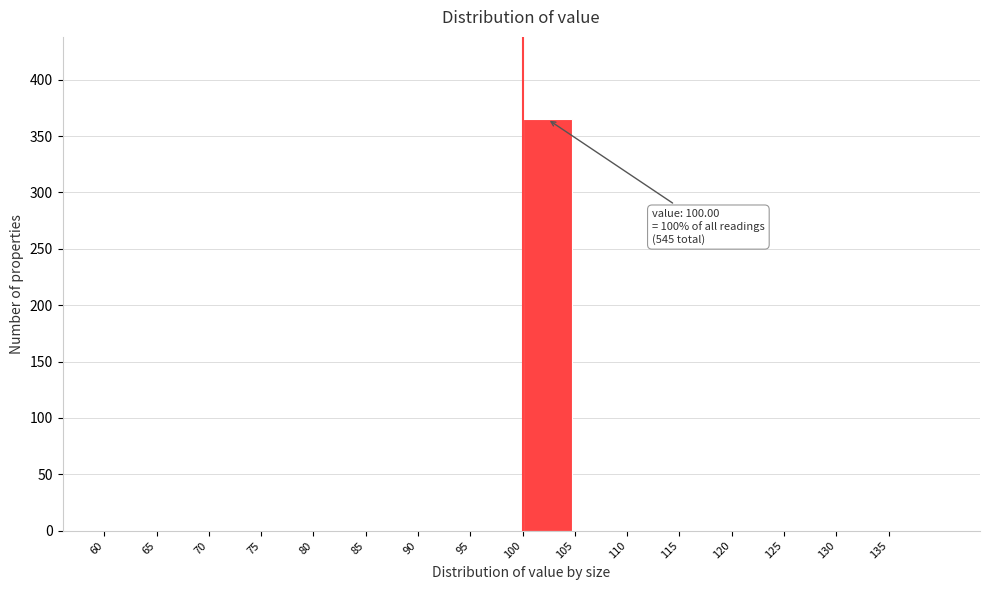

Which range on the x-axis has the tallest bar?

100 to 105